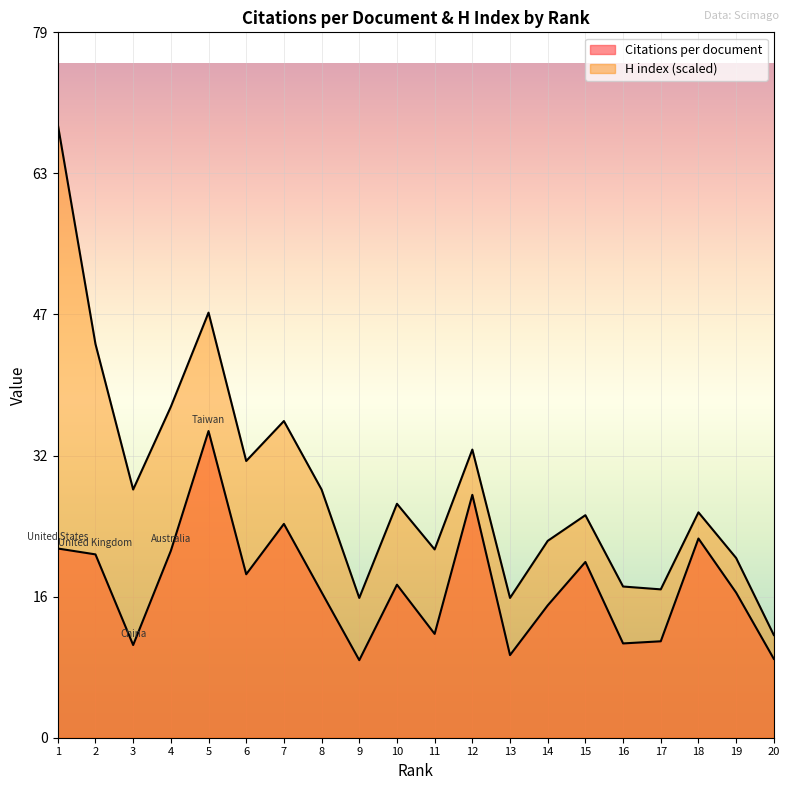

Is it true that Citations per document equals 17.3 at 17?

False